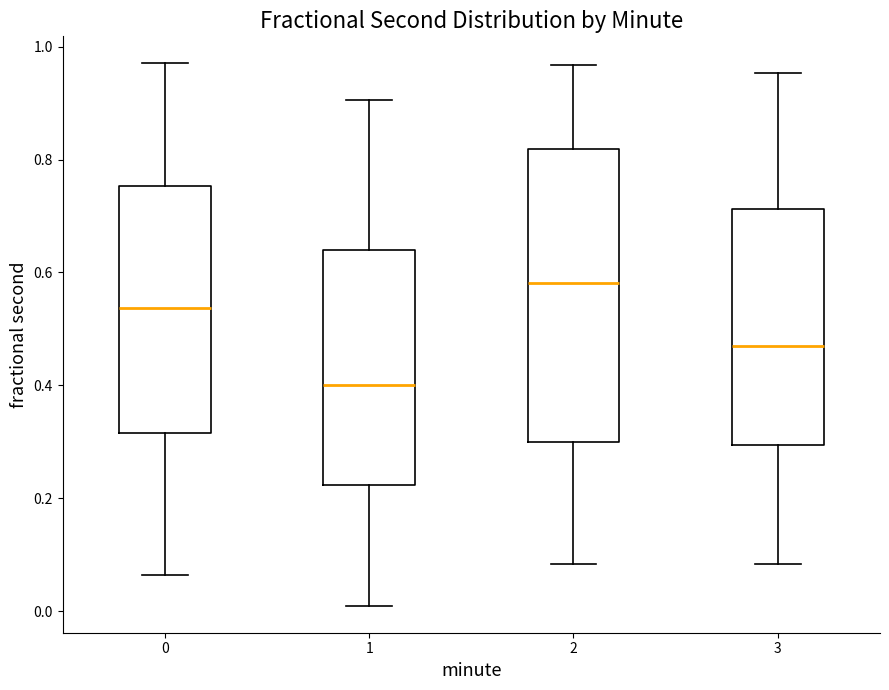

Reading left to right, transcribe this box plot: for each box, give where its median line is, the range the box spans, and where its two whiskers end, as read against the y-axis. The values are not printed on the chart, so give them approximately, as read against the axis.

0: median 0.54, box 0.32 to 0.76, whiskers 0.06 to 0.98
1: median 0.40, box 0.22 to 0.64, whiskers 0.00 to 0.90
2: median 0.58, box 0.30 to 0.82, whiskers 0.08 to 0.96
3: median 0.46, box 0.30 to 0.72, whiskers 0.08 to 0.96